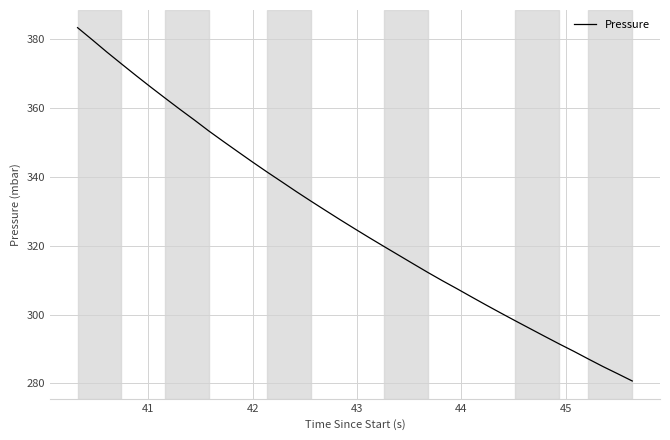

What is the minimum value shown in the chart?

280.7